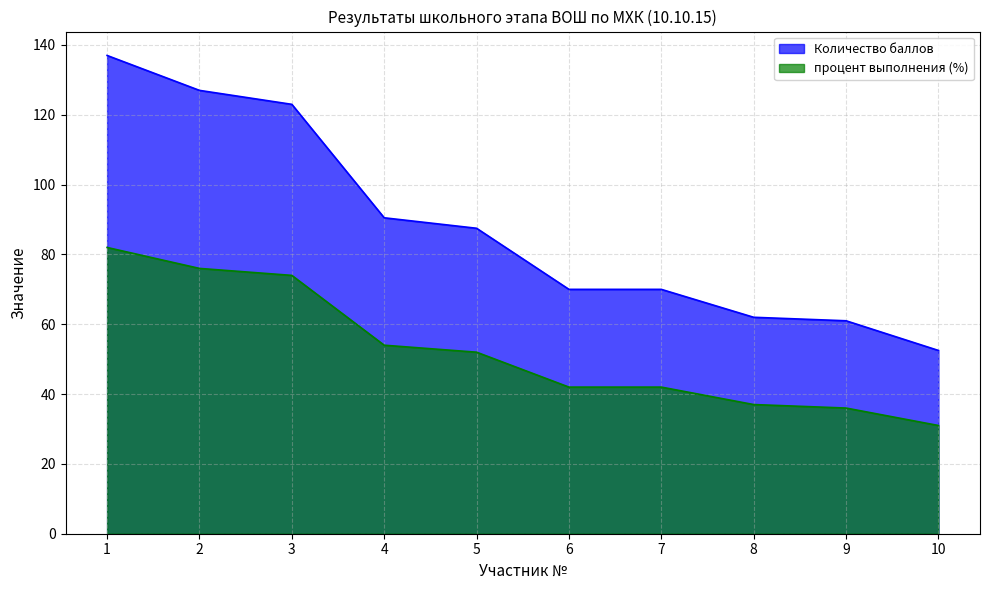

True or false: процент выполнения and Количество баллов intersect in this chart.

False